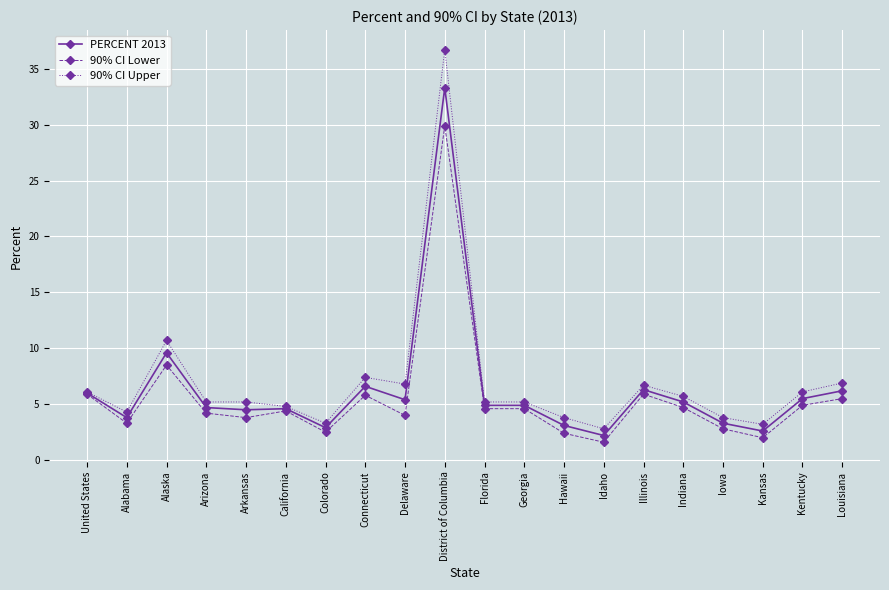

Count the number of categories in the chart.

20